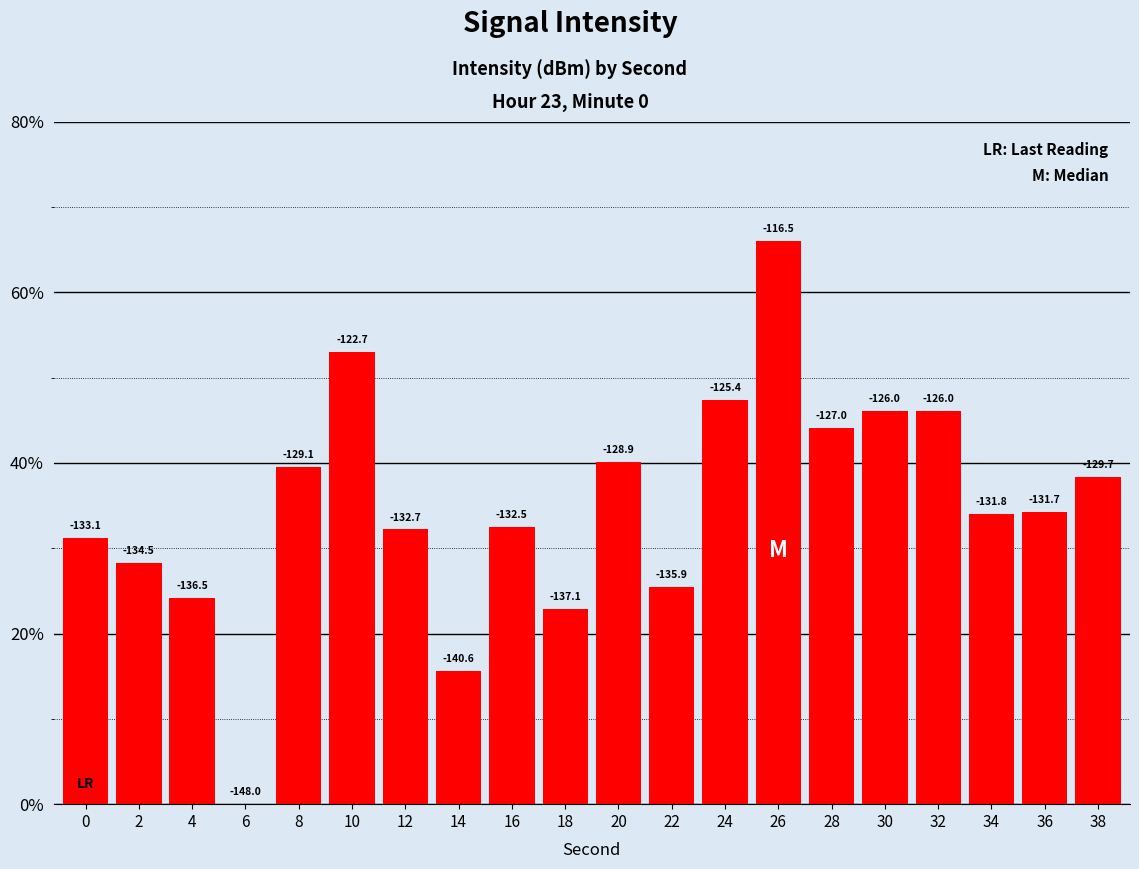

Reading right to left, extract all data points from this chart.

38.4	34.2	34.0	46.1	46.0	44.1	66.0	47.4	25.4	40.1	22.8	32.5	15.6	32.2	53.0	39.6	0.0	24.2	28.3	31.2